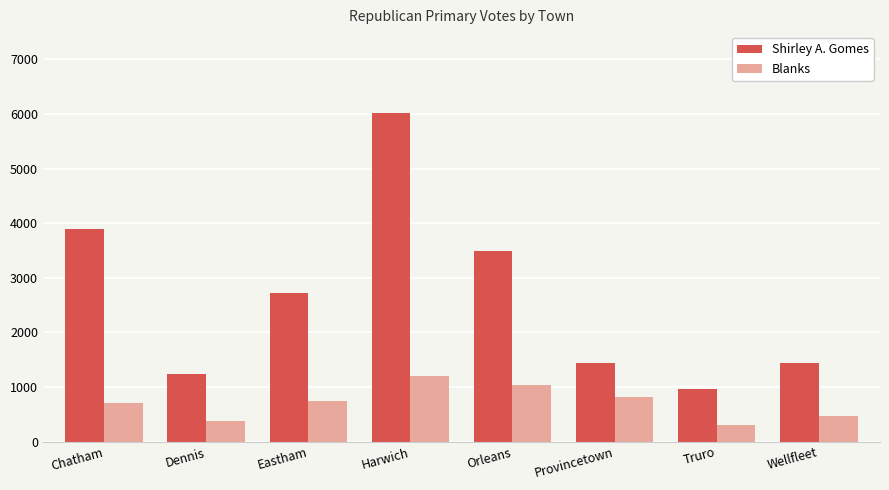

Between Harwich and Wellfleet, which series saw the biggest shift?

Shirley A. Gomes